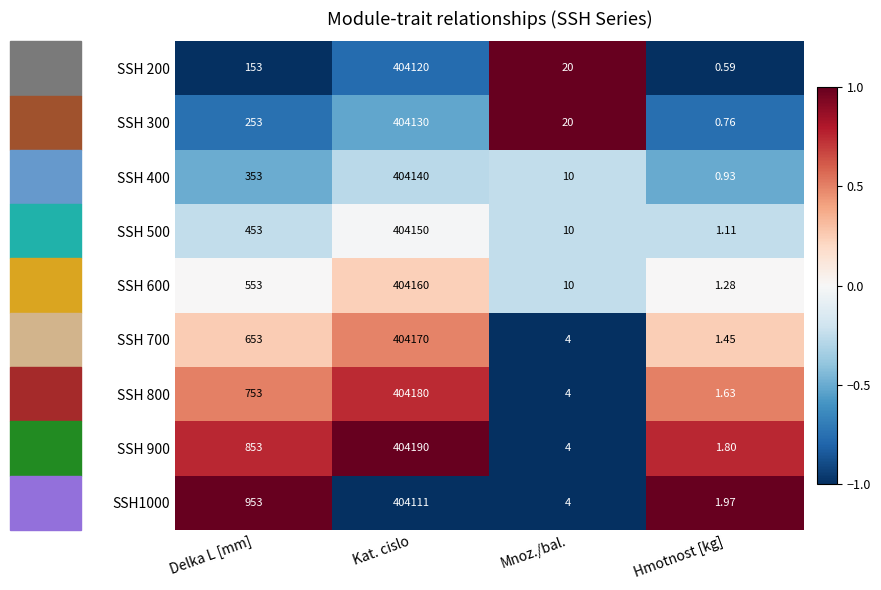

At which category is the sum across all series the highest?

Kat. cislo